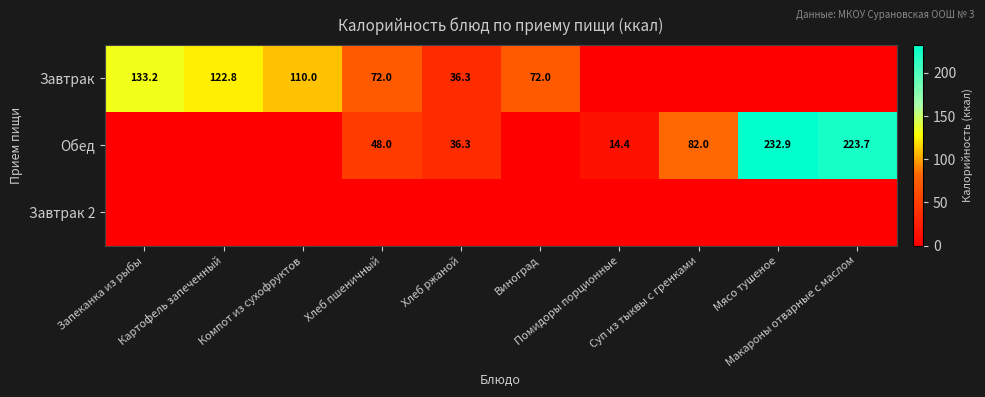

Which category has the lowest value in the Завтрак series?

Помидоры порционные